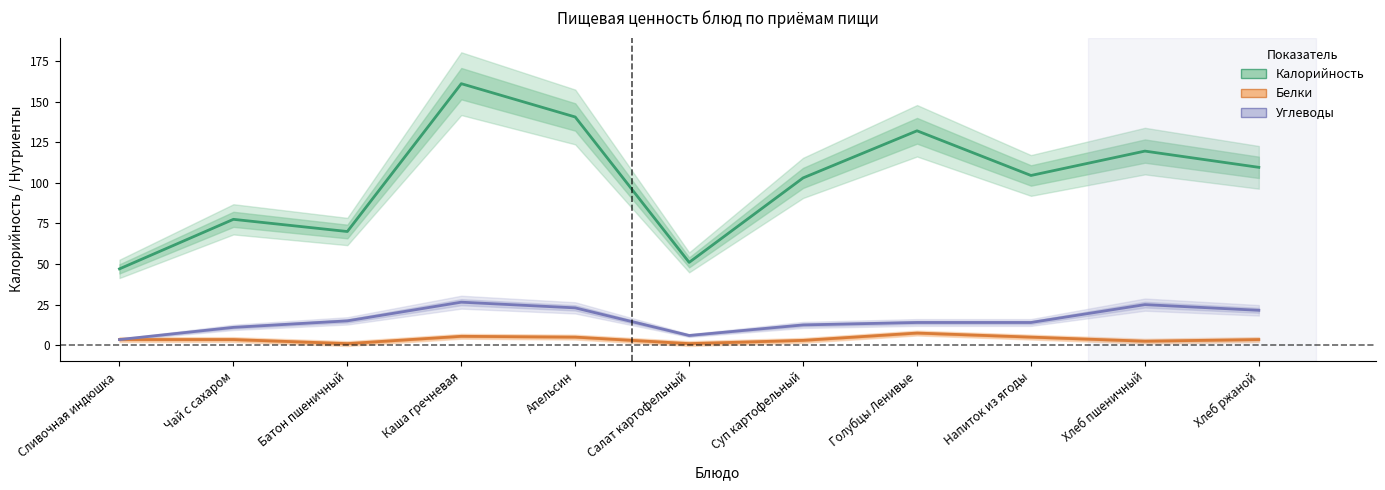

What is the sum of all Калорийность values?

1115.5